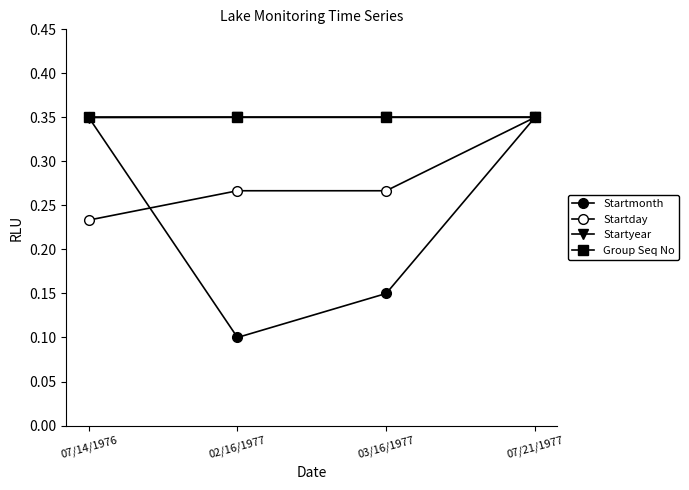

Is this an area chart (filled region under the line)?

No